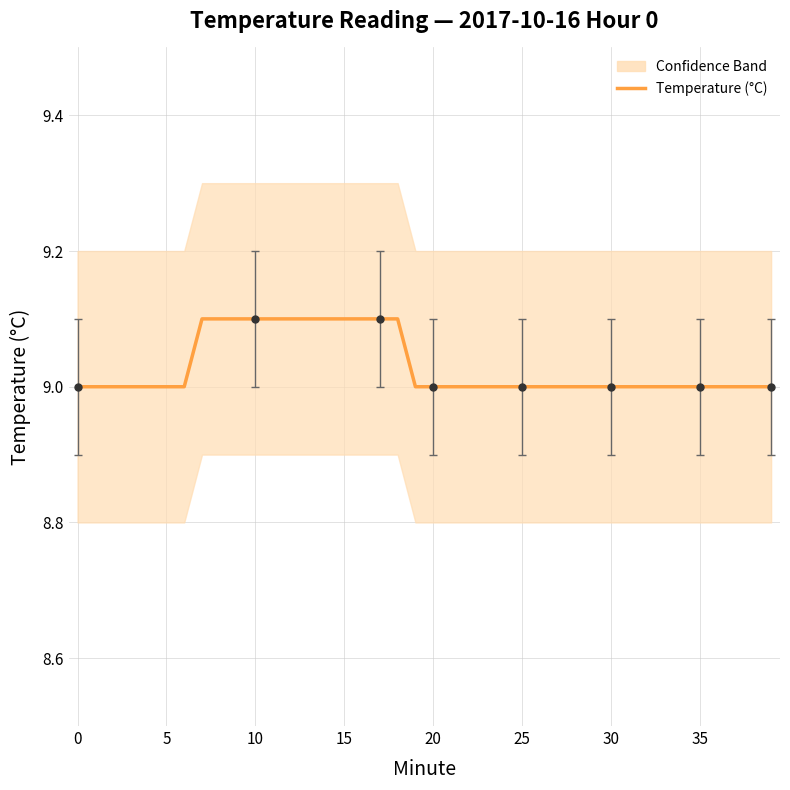

What is the difference between the second highest and second lowest values?

0.1